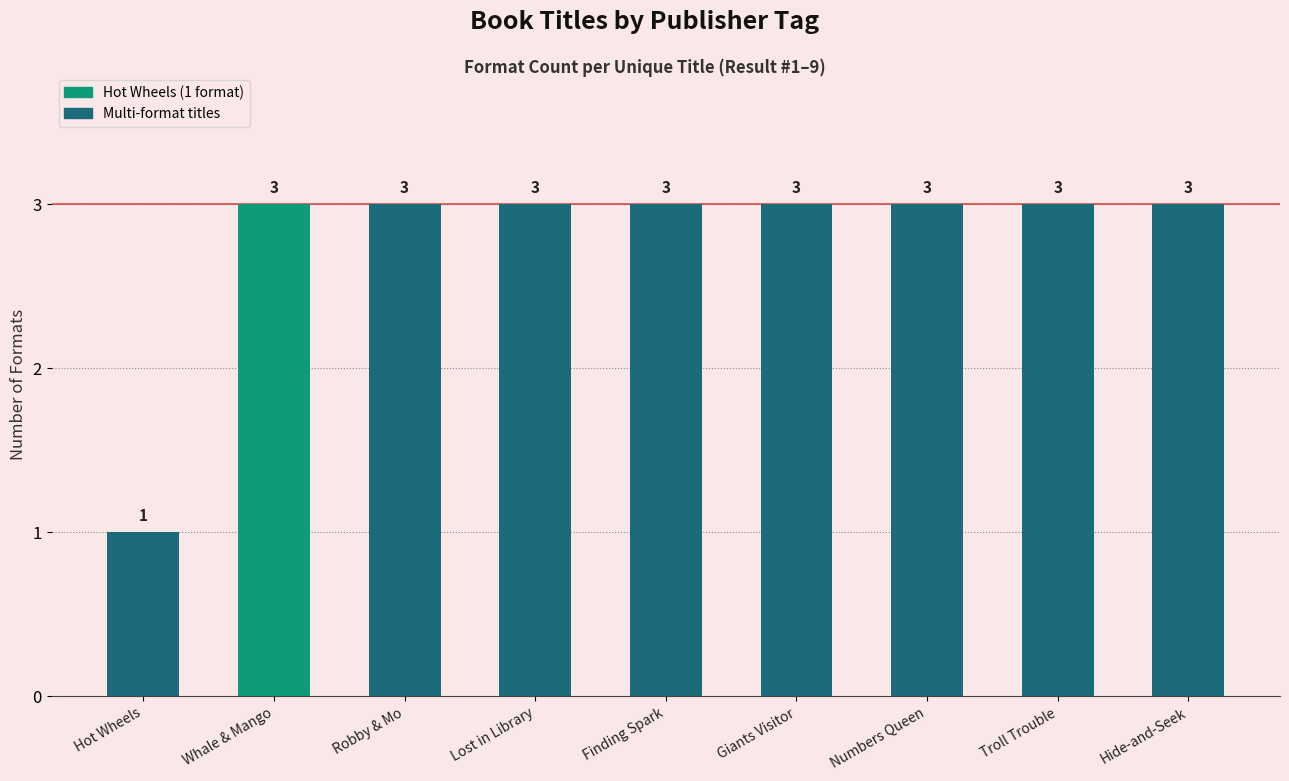

True or false: the data shows 2 at Troll Trouble.

False